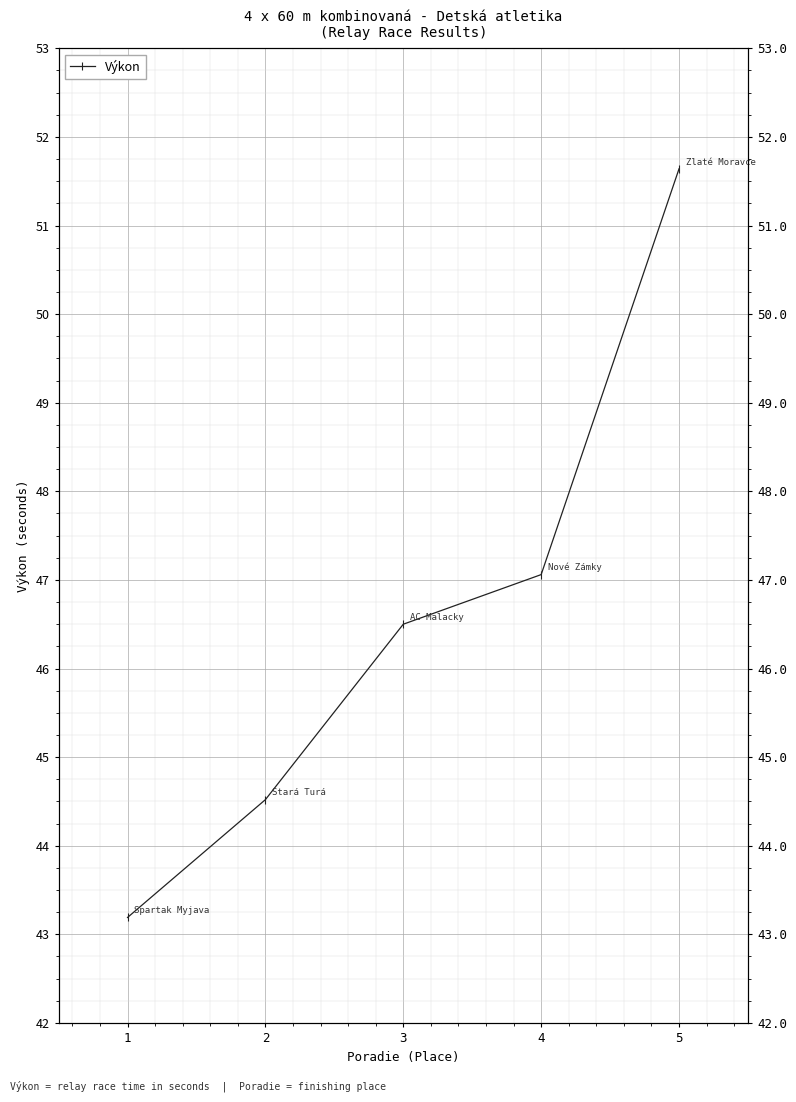

Is it true that the value at 2 is 44.5?

True